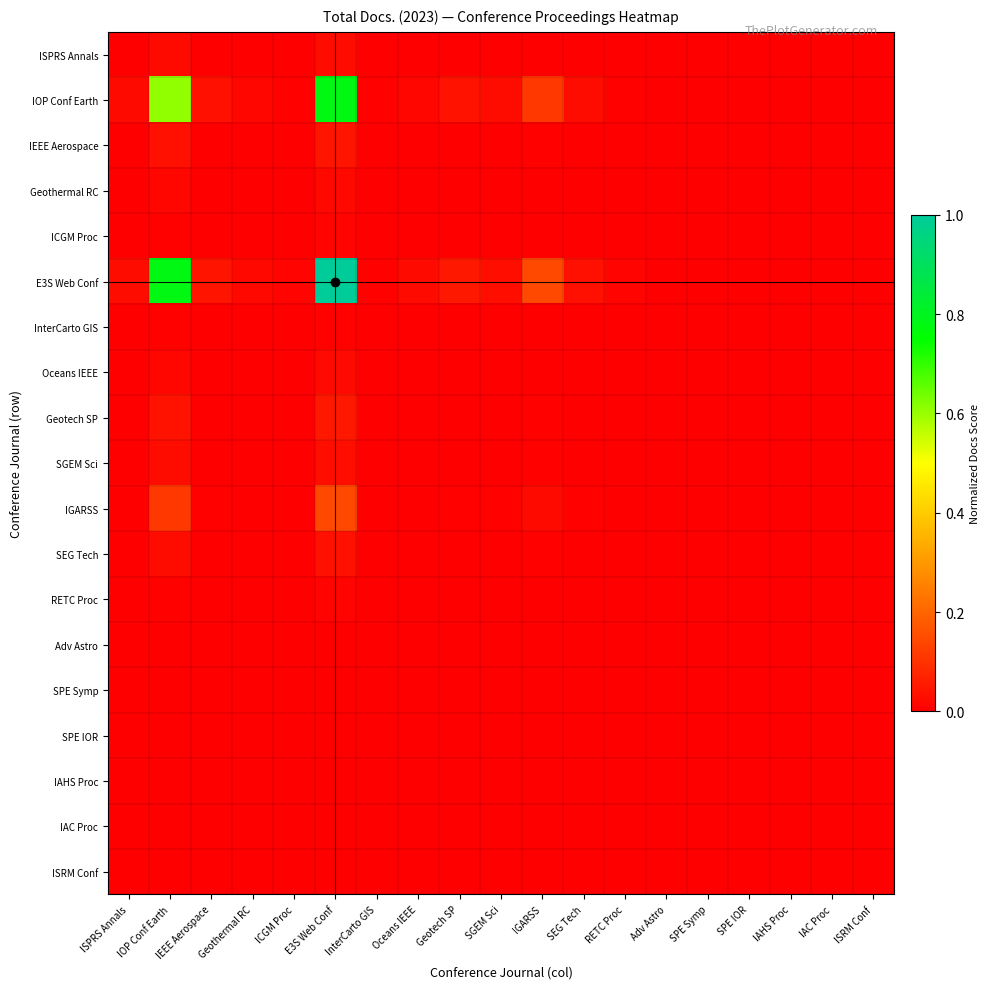

Reading left to right, transcribe all the data shown in this chart.

ISPRS Annals: ISPRS Annals=0.0	IOP Conf Earth=0.0	IEEE Aerospace=0.0	Geothermal RC=0.0	ICGM Proc=0.0	E3S Web Conf=0.0	InterCarto GIS=0.0	Oceans IEEE=0.0	Geotech SP=0.0	SGEM Sci=0.0	IGARSS=0.0	SEG Tech=0.0	RETC Proc=0.0	Adv Astro=0.0	SPE Symp=0.0	SPE IOR=0.0	IAHS Proc=0.0	IAC Proc=0.0	ISRM Conf=0.0
IOP Conf Earth: ISPRS Annals=0.0	IOP Conf Earth=0.6	IEEE Aerospace=0.0	Geothermal RC=0.0	ICGM Proc=0.0	E3S Web Conf=0.8	InterCarto GIS=0.0	Oceans IEEE=0.0	Geotech SP=0.0	SGEM Sci=0.0	IGARSS=0.1	SEG Tech=0.0	RETC Proc=0.0	Adv Astro=0.0	SPE Symp=0.0	SPE IOR=0.0	IAHS Proc=0.0	IAC Proc=0.0	ISRM Conf=0.0
IEEE Aerospace: ISPRS Annals=0.0	IOP Conf Earth=0.0	IEEE Aerospace=0.0	Geothermal RC=0.0	ICGM Proc=0.0	E3S Web Conf=0.0	InterCarto GIS=0.0	Oceans IEEE=0.0	Geotech SP=0.0	SGEM Sci=0.0	IGARSS=0.0	SEG Tech=0.0	RETC Proc=0.0	Adv Astro=0.0	SPE Symp=0.0	SPE IOR=0.0	IAHS Proc=0.0	IAC Proc=0.0	ISRM Conf=0.0
Geothermal RC: ISPRS Annals=0.0	IOP Conf Earth=0.0	IEEE Aerospace=0.0	Geothermal RC=0.0	ICGM Proc=0.0	E3S Web Conf=0.0	InterCarto GIS=0.0	Oceans IEEE=0.0	Geotech SP=0.0	SGEM Sci=0.0	IGARSS=0.0	SEG Tech=0.0	RETC Proc=0.0	Adv Astro=0.0	SPE Symp=0.0	SPE IOR=0.0	IAHS Proc=0.0	IAC Proc=0.0	ISRM Conf=0.0
ICGM Proc: ISPRS Annals=0.0	IOP Conf Earth=0.0	IEEE Aerospace=0.0	Geothermal RC=0.0	ICGM Proc=0.0	E3S Web Conf=0.0	InterCarto GIS=0.0	Oceans IEEE=0.0	Geotech SP=0.0	SGEM Sci=0.0	IGARSS=0.0	SEG Tech=0.0	RETC Proc=0.0	Adv Astro=0.0	SPE Symp=0.0	SPE IOR=0.0	IAHS Proc=0.0	IAC Proc=0.0	ISRM Conf=0.0
E3S Web Conf: ISPRS Annals=0.0	IOP Conf Earth=0.8	IEEE Aerospace=0.0	Geothermal RC=0.0	ICGM Proc=0.0	E3S Web Conf=1.0	InterCarto GIS=0.0	Oceans IEEE=0.0	Geotech SP=0.0	SGEM Sci=0.0	IGARSS=0.1	SEG Tech=0.0	RETC Proc=0.0	Adv Astro=0.0	SPE Symp=0.0	SPE IOR=0.0	IAHS Proc=0.0	IAC Proc=0.0	ISRM Conf=0.0
InterCarto GIS: ISPRS Annals=0.0	IOP Conf Earth=0.0	IEEE Aerospace=0.0	Geothermal RC=0.0	ICGM Proc=0.0	E3S Web Conf=0.0	InterCarto GIS=0.0	Oceans IEEE=0.0	Geotech SP=0.0	SGEM Sci=0.0	IGARSS=0.0	SEG Tech=0.0	RETC Proc=0.0	Adv Astro=0.0	SPE Symp=0.0	SPE IOR=0.0	IAHS Proc=0.0	IAC Proc=0.0	ISRM Conf=0.0
Oceans IEEE: ISPRS Annals=0.0	IOP Conf Earth=0.0	IEEE Aerospace=0.0	Geothermal RC=0.0	ICGM Proc=0.0	E3S Web Conf=0.0	InterCarto GIS=0.0	Oceans IEEE=0.0	Geotech SP=0.0	SGEM Sci=0.0	IGARSS=0.0	SEG Tech=0.0	RETC Proc=0.0	Adv Astro=0.0	SPE Symp=0.0	SPE IOR=0.0	IAHS Proc=0.0	IAC Proc=0.0	ISRM Conf=0.0
Geotech SP: ISPRS Annals=0.0	IOP Conf Earth=0.0	IEEE Aerospace=0.0	Geothermal RC=0.0	ICGM Proc=0.0	E3S Web Conf=0.0	InterCarto GIS=0.0	Oceans IEEE=0.0	Geotech SP=0.0	SGEM Sci=0.0	IGARSS=0.0	SEG Tech=0.0	RETC Proc=0.0	Adv Astro=0.0	SPE Symp=0.0	SPE IOR=0.0	IAHS Proc=0.0	IAC Proc=0.0	ISRM Conf=0.0
SGEM Sci: ISPRS Annals=0.0	IOP Conf Earth=0.0	IEEE Aerospace=0.0	Geothermal RC=0.0	ICGM Proc=0.0	E3S Web Conf=0.0	InterCarto GIS=0.0	Oceans IEEE=0.0	Geotech SP=0.0	SGEM Sci=0.0	IGARSS=0.0	SEG Tech=0.0	RETC Proc=0.0	Adv Astro=0.0	SPE Symp=0.0	SPE IOR=0.0	IAHS Proc=0.0	IAC Proc=0.0	ISRM Conf=0.0
IGARSS: ISPRS Annals=0.0	IOP Conf Earth=0.1	IEEE Aerospace=0.0	Geothermal RC=0.0	ICGM Proc=0.0	E3S Web Conf=0.1	InterCarto GIS=0.0	Oceans IEEE=0.0	Geotech SP=0.0	SGEM Sci=0.0	IGARSS=0.0	SEG Tech=0.0	RETC Proc=0.0	Adv Astro=0.0	SPE Symp=0.0	SPE IOR=0.0	IAHS Proc=0.0	IAC Proc=0.0	ISRM Conf=0.0
SEG Tech: ISPRS Annals=0.0	IOP Conf Earth=0.0	IEEE Aerospace=0.0	Geothermal RC=0.0	ICGM Proc=0.0	E3S Web Conf=0.0	InterCarto GIS=0.0	Oceans IEEE=0.0	Geotech SP=0.0	SGEM Sci=0.0	IGARSS=0.0	SEG Tech=0.0	RETC Proc=0.0	Adv Astro=0.0	SPE Symp=0.0	SPE IOR=0.0	IAHS Proc=0.0	IAC Proc=0.0	ISRM Conf=0.0
RETC Proc: ISPRS Annals=0.0	IOP Conf Earth=0.0	IEEE Aerospace=0.0	Geothermal RC=0.0	ICGM Proc=0.0	E3S Web Conf=0.0	InterCarto GIS=0.0	Oceans IEEE=0.0	Geotech SP=0.0	SGEM Sci=0.0	IGARSS=0.0	SEG Tech=0.0	RETC Proc=0.0	Adv Astro=0.0	SPE Symp=0.0	SPE IOR=0.0	IAHS Proc=0.0	IAC Proc=0.0	ISRM Conf=0.0
Adv Astro: ISPRS Annals=0.0	IOP Conf Earth=0.0	IEEE Aerospace=0.0	Geothermal RC=0.0	ICGM Proc=0.0	E3S Web Conf=0.0	InterCarto GIS=0.0	Oceans IEEE=0.0	Geotech SP=0.0	SGEM Sci=0.0	IGARSS=0.0	SEG Tech=0.0	RETC Proc=0.0	Adv Astro=0.0	SPE Symp=0.0	SPE IOR=0.0	IAHS Proc=0.0	IAC Proc=0.0	ISRM Conf=0.0
SPE Symp: ISPRS Annals=0.0	IOP Conf Earth=0.0	IEEE Aerospace=0.0	Geothermal RC=0.0	ICGM Proc=0.0	E3S Web Conf=0.0	InterCarto GIS=0.0	Oceans IEEE=0.0	Geotech SP=0.0	SGEM Sci=0.0	IGARSS=0.0	SEG Tech=0.0	RETC Proc=0.0	Adv Astro=0.0	SPE Symp=0.0	SPE IOR=0.0	IAHS Proc=0.0	IAC Proc=0.0	ISRM Conf=0.0
SPE IOR: ISPRS Annals=0.0	IOP Conf Earth=0.0	IEEE Aerospace=0.0	Geothermal RC=0.0	ICGM Proc=0.0	E3S Web Conf=0.0	InterCarto GIS=0.0	Oceans IEEE=0.0	Geotech SP=0.0	SGEM Sci=0.0	IGARSS=0.0	SEG Tech=0.0	RETC Proc=0.0	Adv Astro=0.0	SPE Symp=0.0	SPE IOR=0.0	IAHS Proc=0.0	IAC Proc=0.0	ISRM Conf=0.0
IAHS Proc: ISPRS Annals=0.0	IOP Conf Earth=0.0	IEEE Aerospace=0.0	Geothermal RC=0.0	ICGM Proc=0.0	E3S Web Conf=0.0	InterCarto GIS=0.0	Oceans IEEE=0.0	Geotech SP=0.0	SGEM Sci=0.0	IGARSS=0.0	SEG Tech=0.0	RETC Proc=0.0	Adv Astro=0.0	SPE Symp=0.0	SPE IOR=0.0	IAHS Proc=0.0	IAC Proc=0.0	ISRM Conf=0.0
IAC Proc: ISPRS Annals=0.0	IOP Conf Earth=0.0	IEEE Aerospace=0.0	Geothermal RC=0.0	ICGM Proc=0.0	E3S Web Conf=0.0	InterCarto GIS=0.0	Oceans IEEE=0.0	Geotech SP=0.0	SGEM Sci=0.0	IGARSS=0.0	SEG Tech=0.0	RETC Proc=0.0	Adv Astro=0.0	SPE Symp=0.0	SPE IOR=0.0	IAHS Proc=0.0	IAC Proc=0.0	ISRM Conf=0.0
ISRM Conf: ISPRS Annals=0.0	IOP Conf Earth=0.0	IEEE Aerospace=0.0	Geothermal RC=0.0	ICGM Proc=0.0	E3S Web Conf=0.0	InterCarto GIS=0.0	Oceans IEEE=0.0	Geotech SP=0.0	SGEM Sci=0.0	IGARSS=0.0	SEG Tech=0.0	RETC Proc=0.0	Adv Astro=0.0	SPE Symp=0.0	SPE IOR=0.0	IAHS Proc=0.0	IAC Proc=0.0	ISRM Conf=0.0